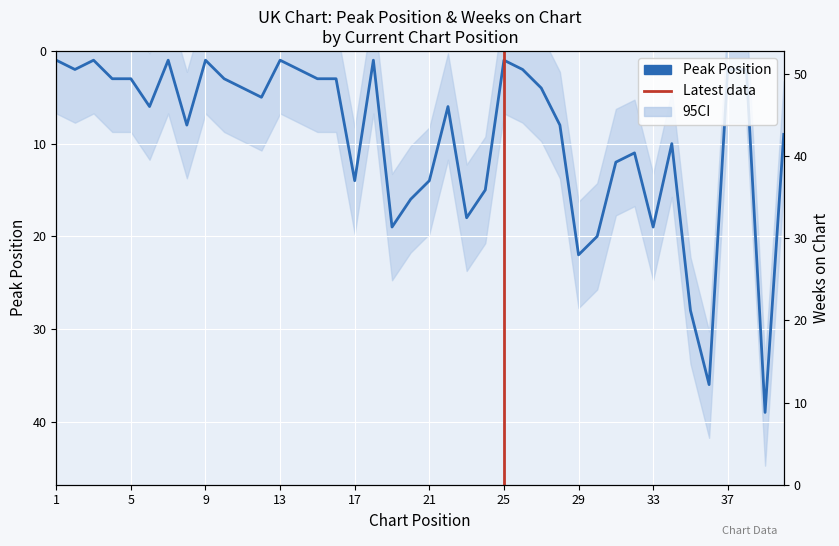

Rank the series by their maximum value, from highest to lowest.

Weeks on Chart, Peak Position